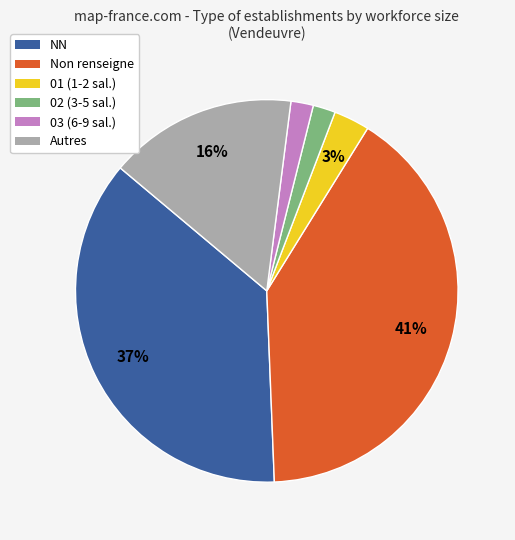

How many segments does this pie chart have?

6